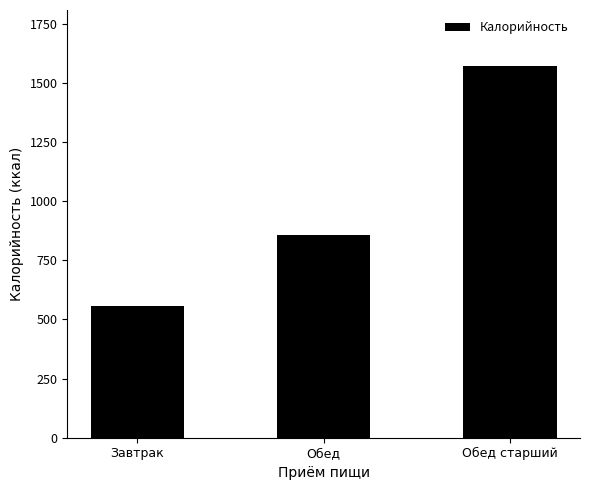

What is the label of the 3rd bar from the left?

Обед старший